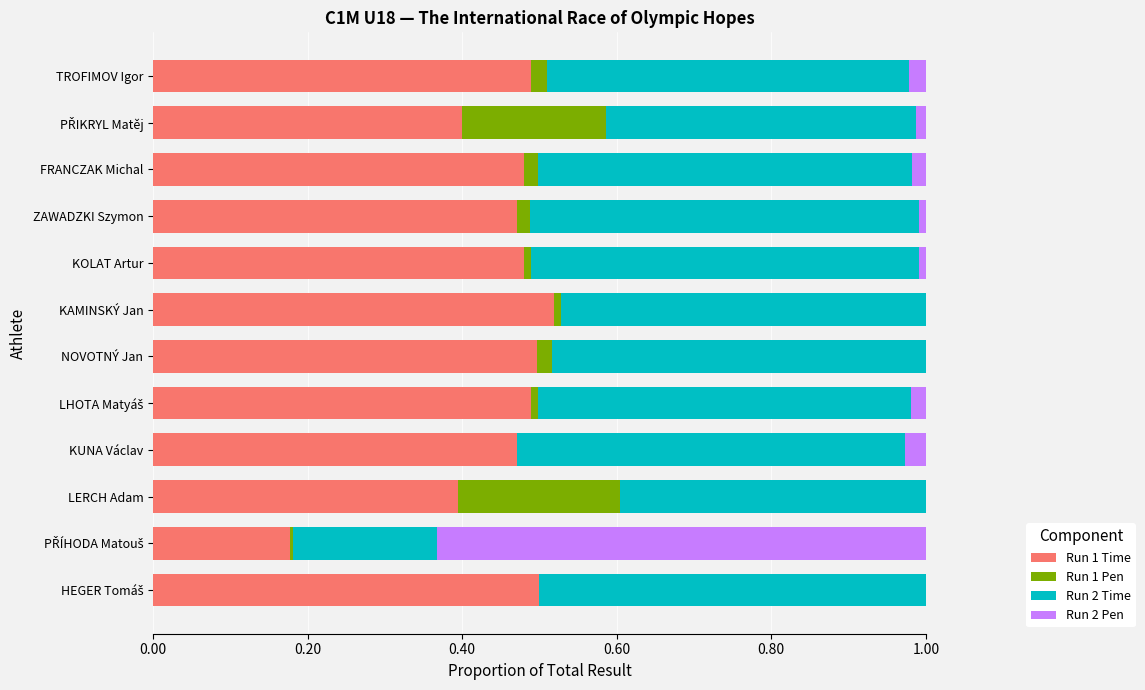

What are all the series names shown in the legend?

Run 1 Time, Run 1 Pen, Run 2 Time, Run 2 Pen